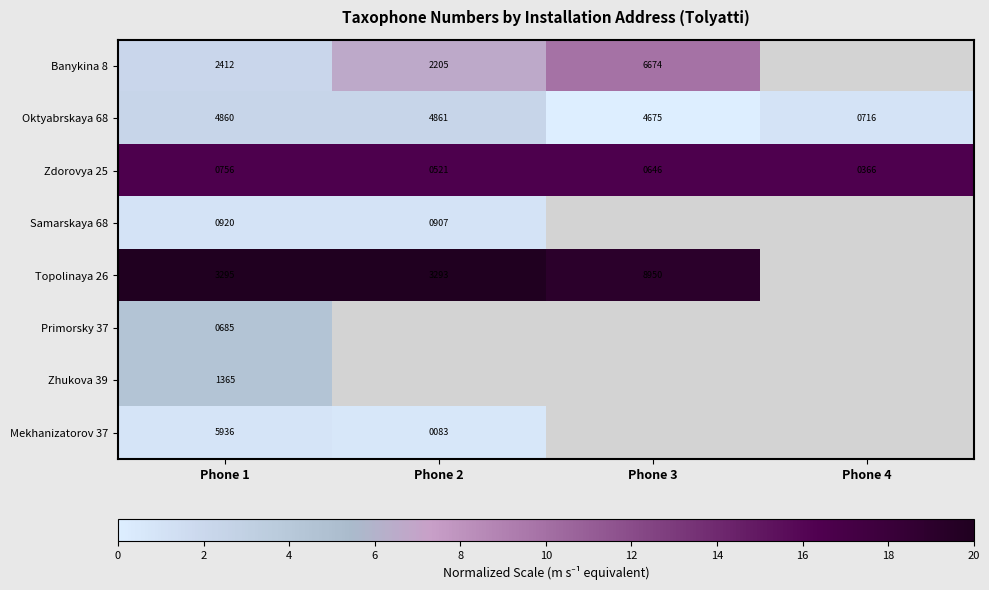

Where is Zhukova 39 nearest to the value 4?

Phone 1